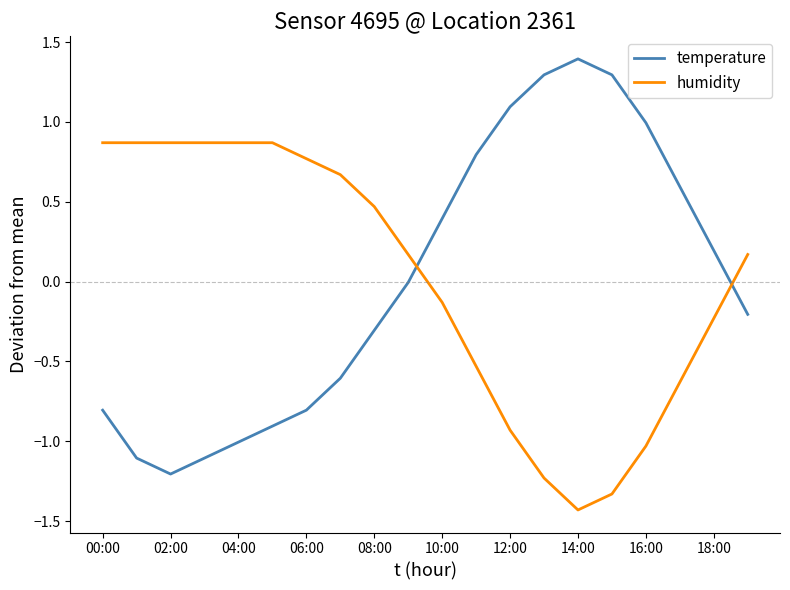

How many times do temperature and humidity cross each other?

2